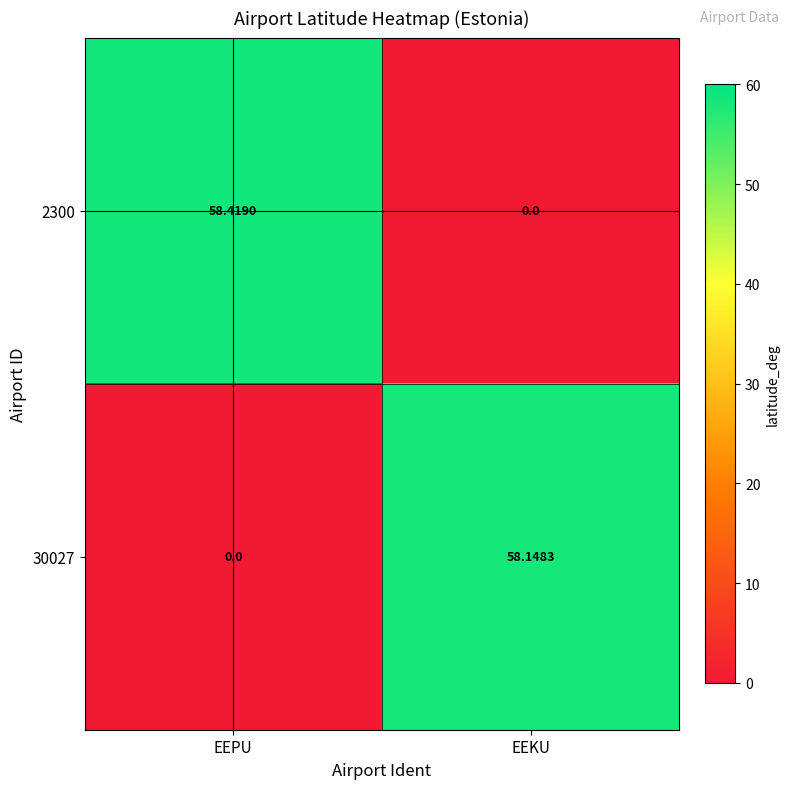

At which label does 30027 reach its peak?

EEKU